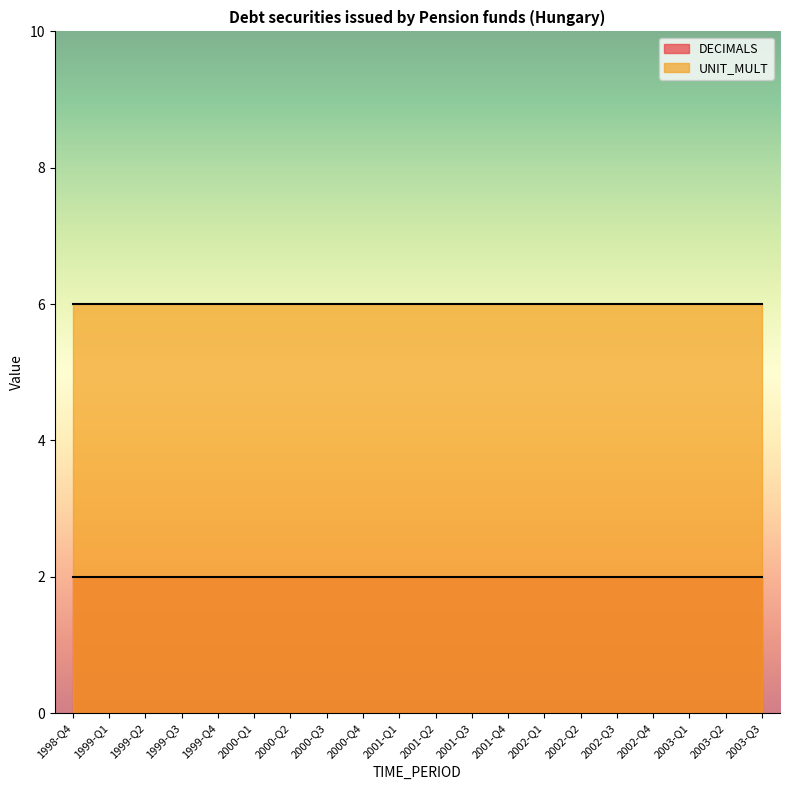

Reading left to right, what are all the values shown in this chart?

DECIMALS: 1998-Q4=2	1999-Q1=2	1999-Q2=2	1999-Q3=2	1999-Q4=2	2000-Q1=2	2000-Q2=2	2000-Q3=2	2000-Q4=2	2001-Q1=2	2001-Q2=2	2001-Q3=2	2001-Q4=2	2002-Q1=2	2002-Q2=2	2002-Q3=2	2002-Q4=2	2003-Q1=2	2003-Q2=2	2003-Q3=2
UNIT_MULT: 1998-Q4=6	1999-Q1=6	1999-Q2=6	1999-Q3=6	1999-Q4=6	2000-Q1=6	2000-Q2=6	2000-Q3=6	2000-Q4=6	2001-Q1=6	2001-Q2=6	2001-Q3=6	2001-Q4=6	2002-Q1=6	2002-Q2=6	2002-Q3=6	2002-Q4=6	2003-Q1=6	2003-Q2=6	2003-Q3=6